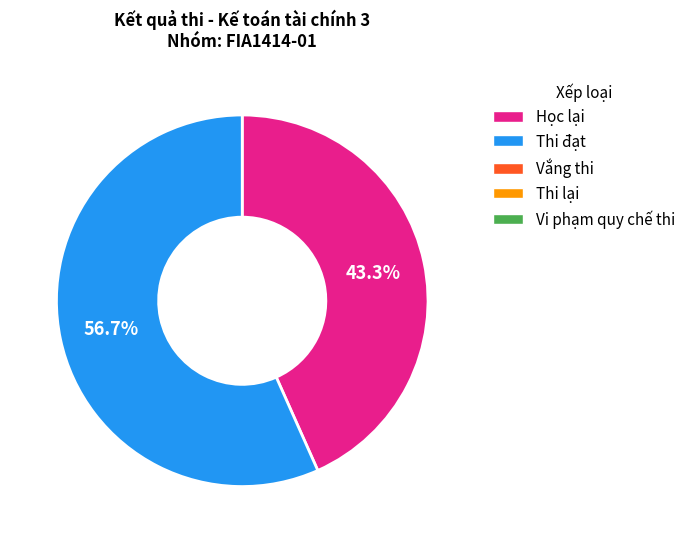

How many slices are in this pie chart?

2